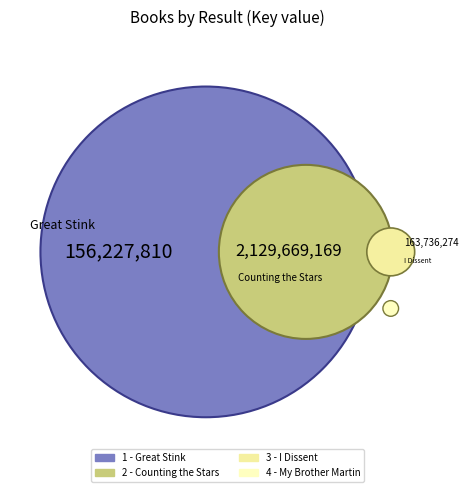

To the nearest percent, what is the combined percentage of 1 and 2?

93%